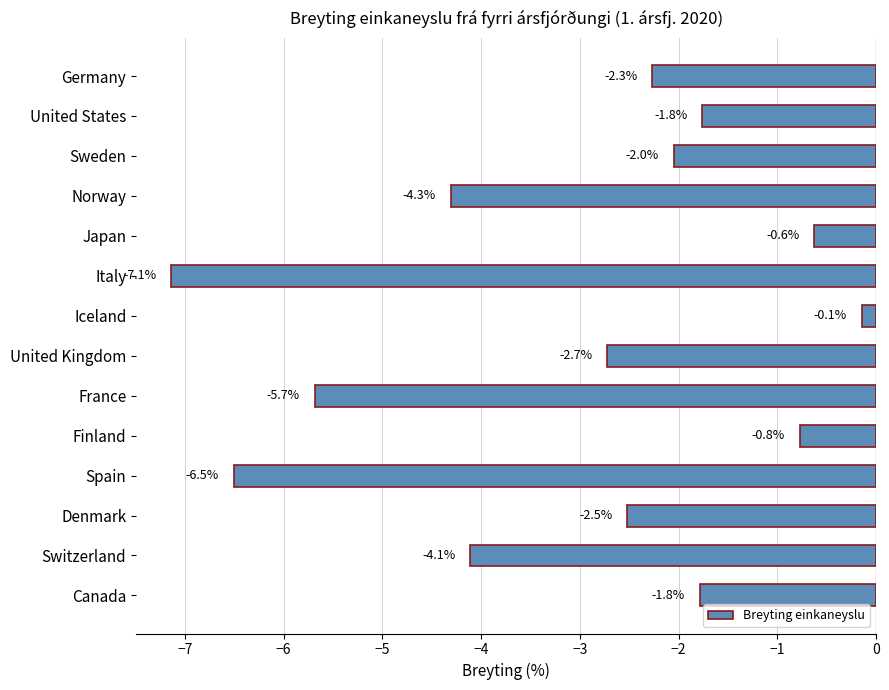

What is the difference between the maximum and minimum values?

7.0